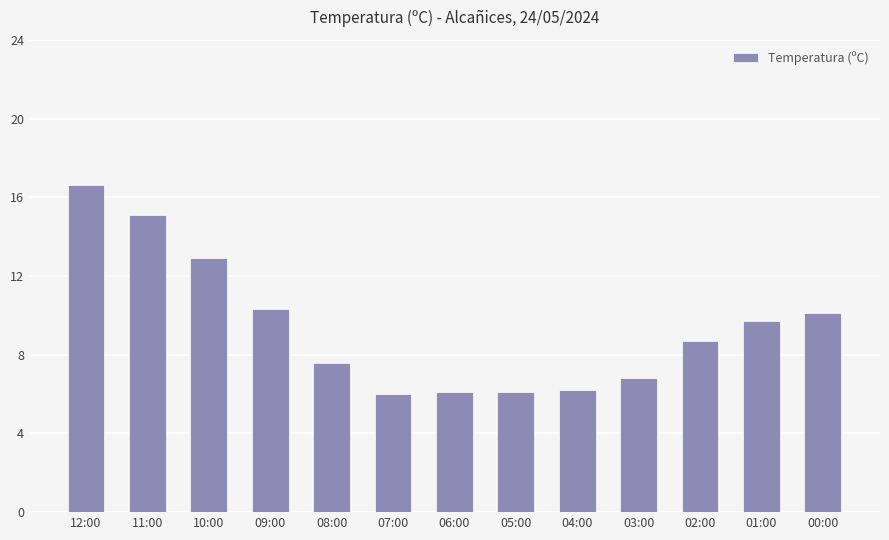

What is the label of the 4th bar from the right?

03:00